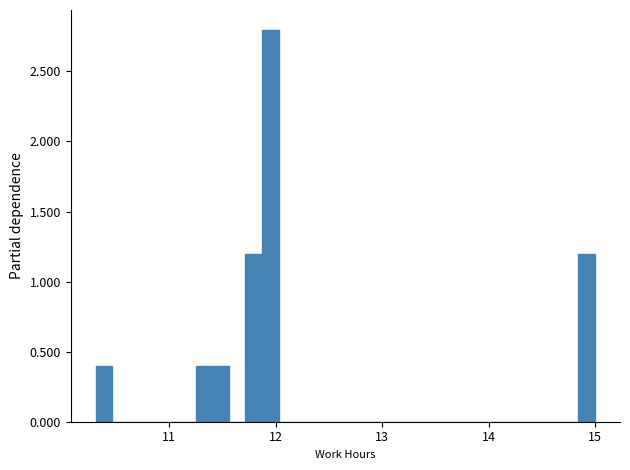

Read against the x-axis, roughly where is the centre of the tallest bar?

12.0